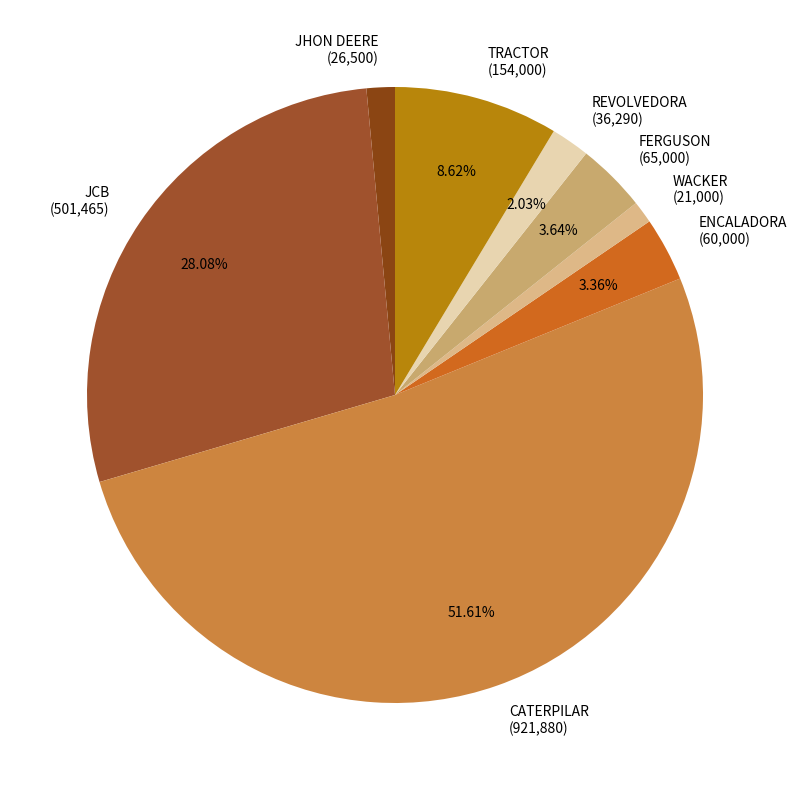

Is there a majority slice in this chart?

Yes